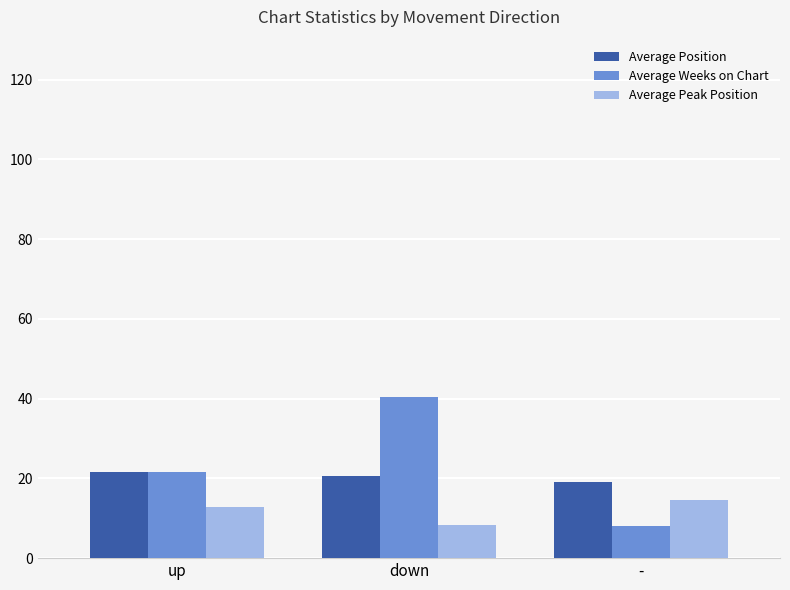

At which category is the sum across all series the highest?

down